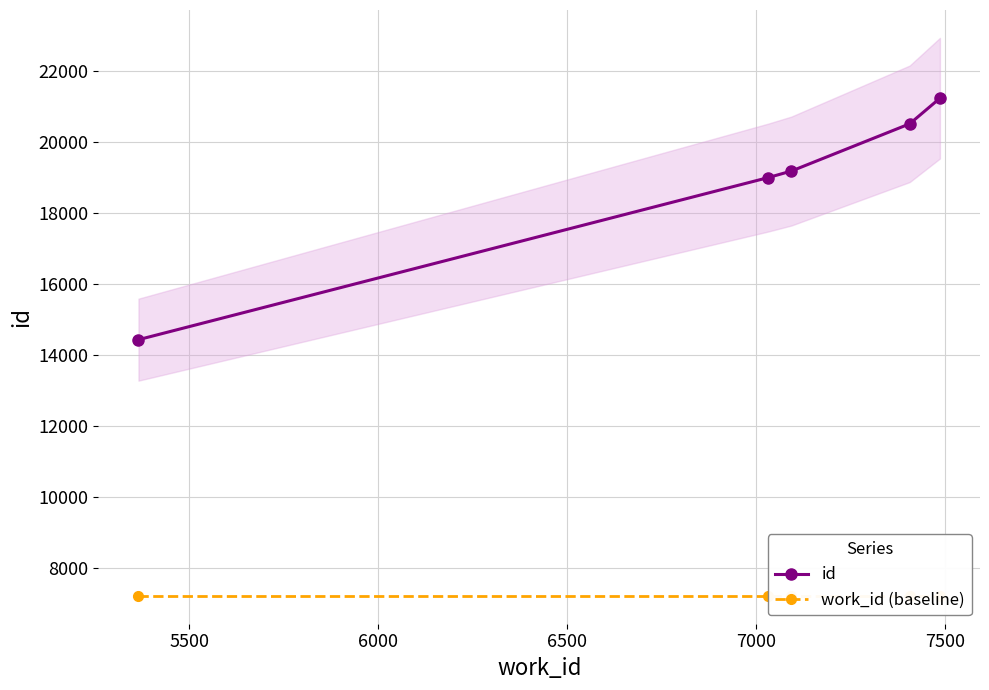

What is the minimum value for id?

14425